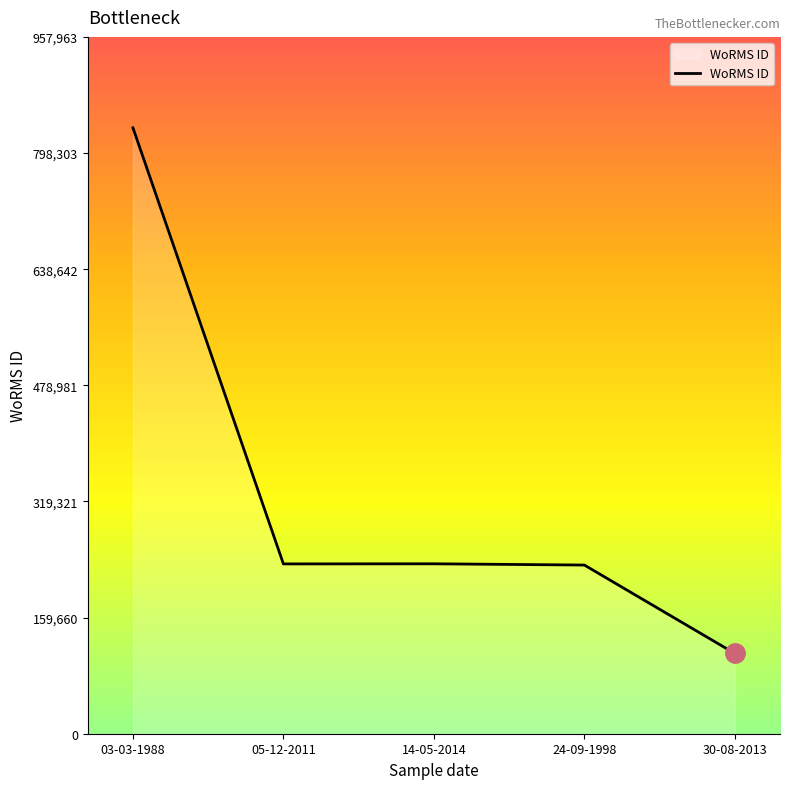

How many lines are shown in the chart?

1